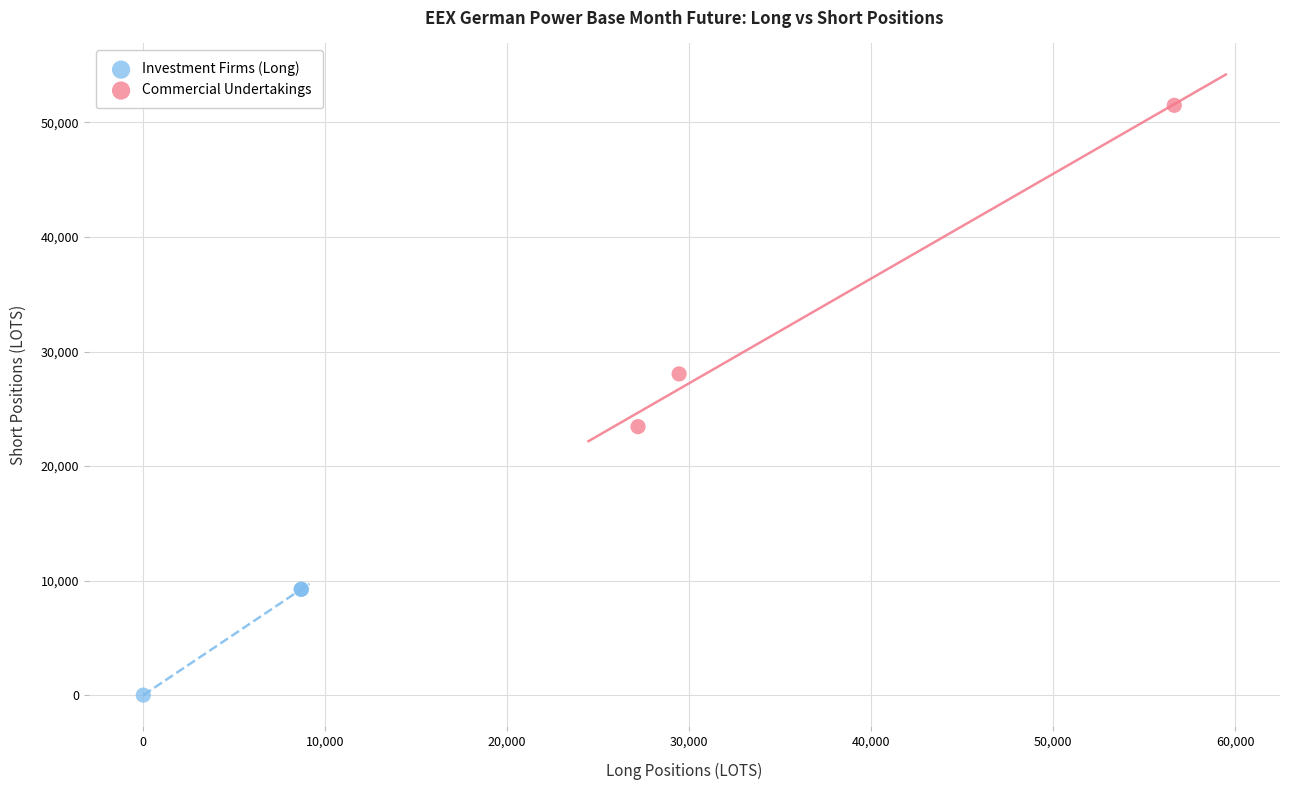

Which series reaches the minimum Y coordinate?

Investment Firms (Long)